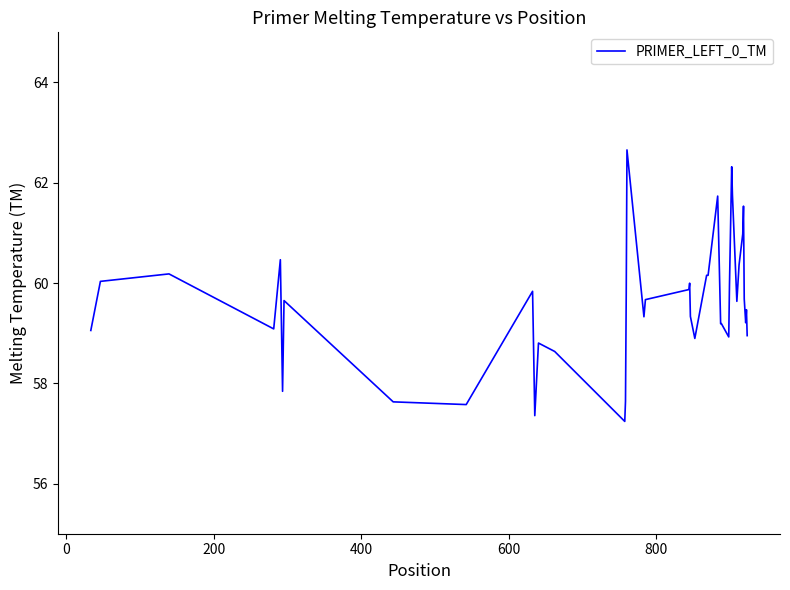

What is the greatest value displayed?

62.7